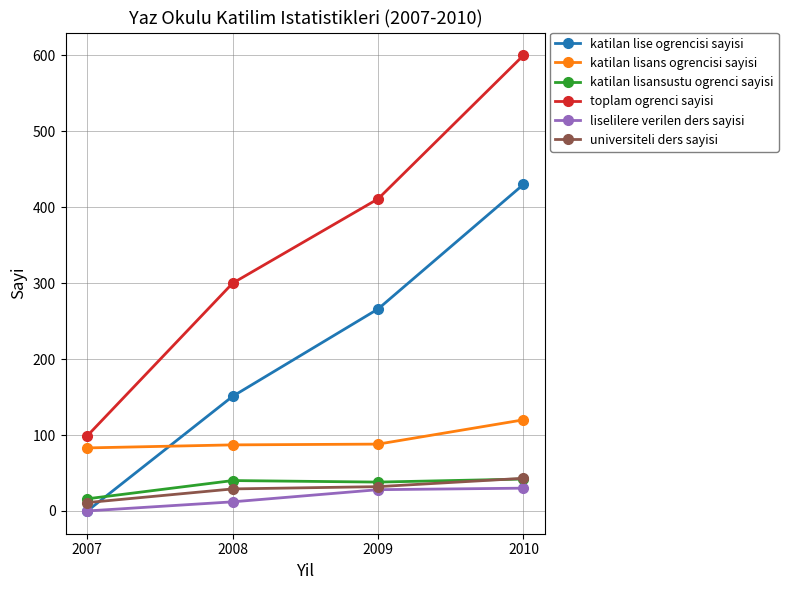

How many data points does each series have?

4